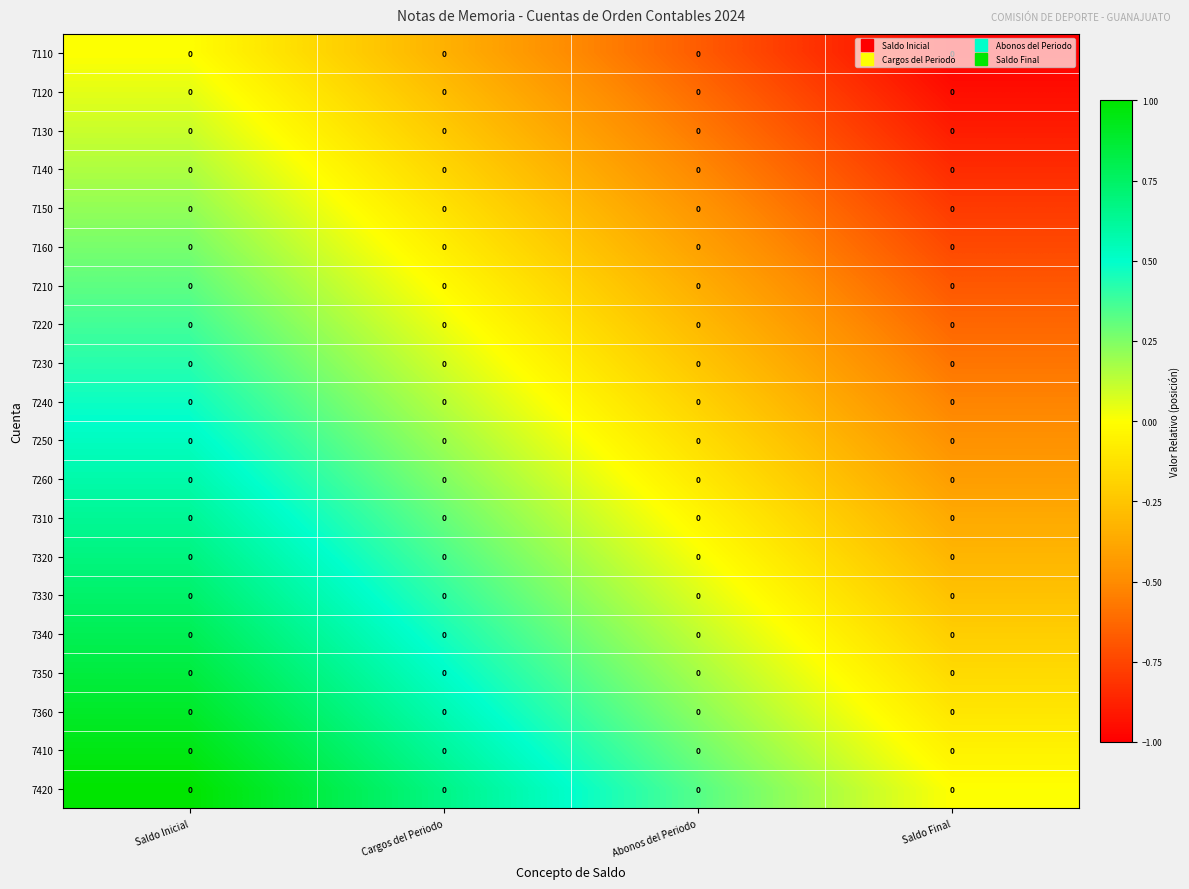

How many series are shown in this chart?

20